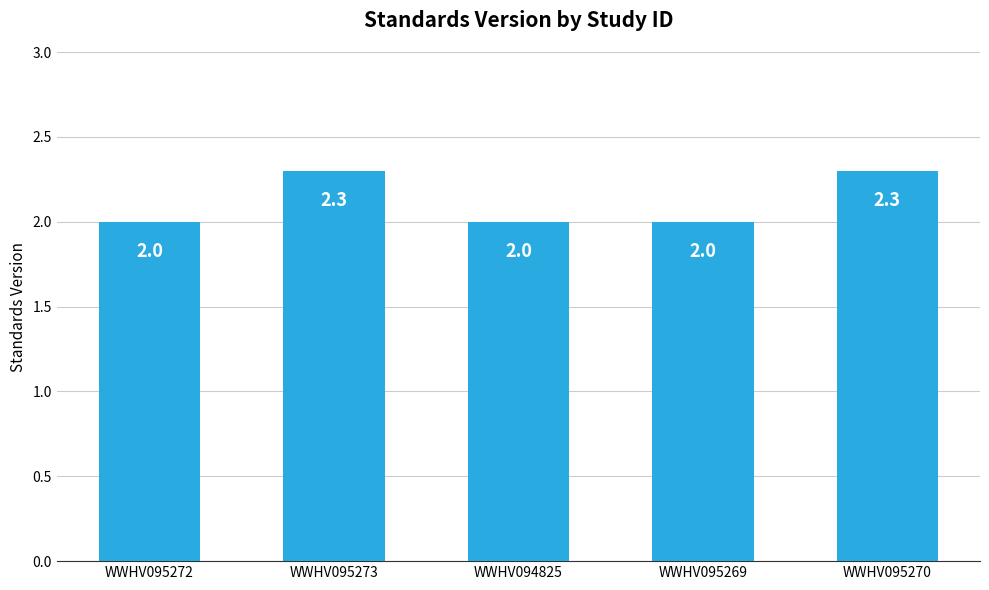

What is the minimum value shown in the chart?

2.0